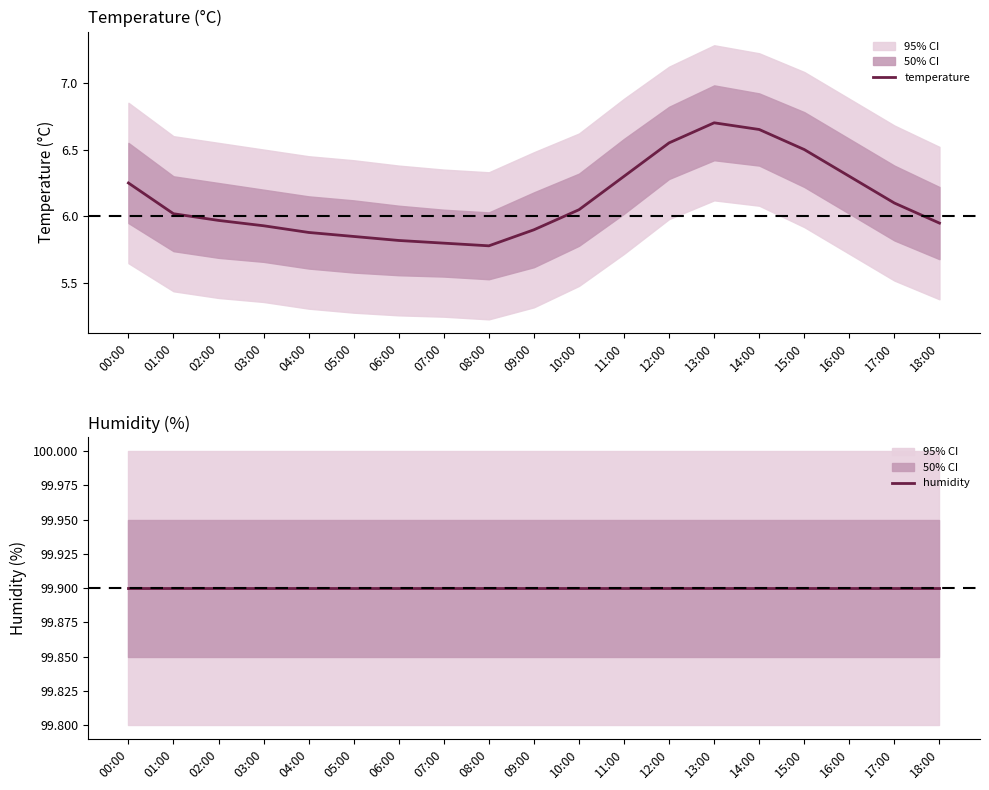

True or false: temperature and humidity intersect in this chart.

False